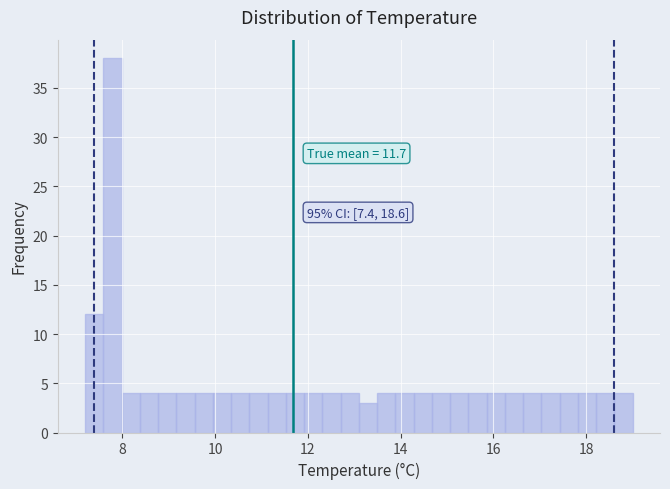

Read against the x-axis, roughly where is the centre of the tallest bar?

7.8